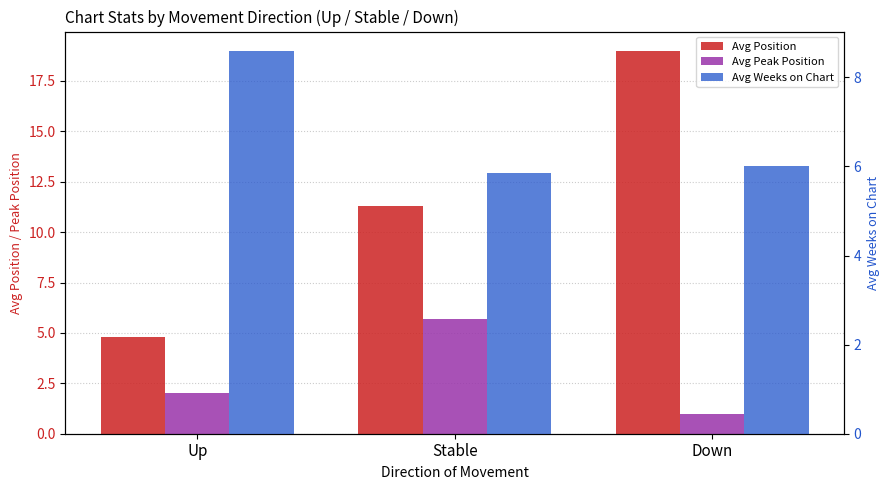

Between Stable and Down, which is larger?

Down